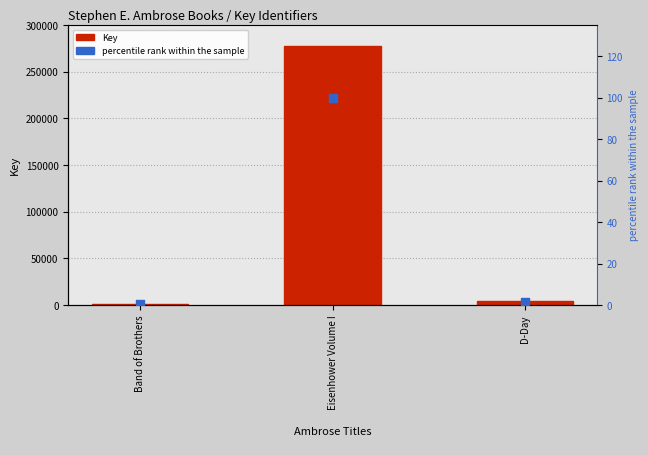

At which category is the sum across all series the highest?

Eisenhower Volume I